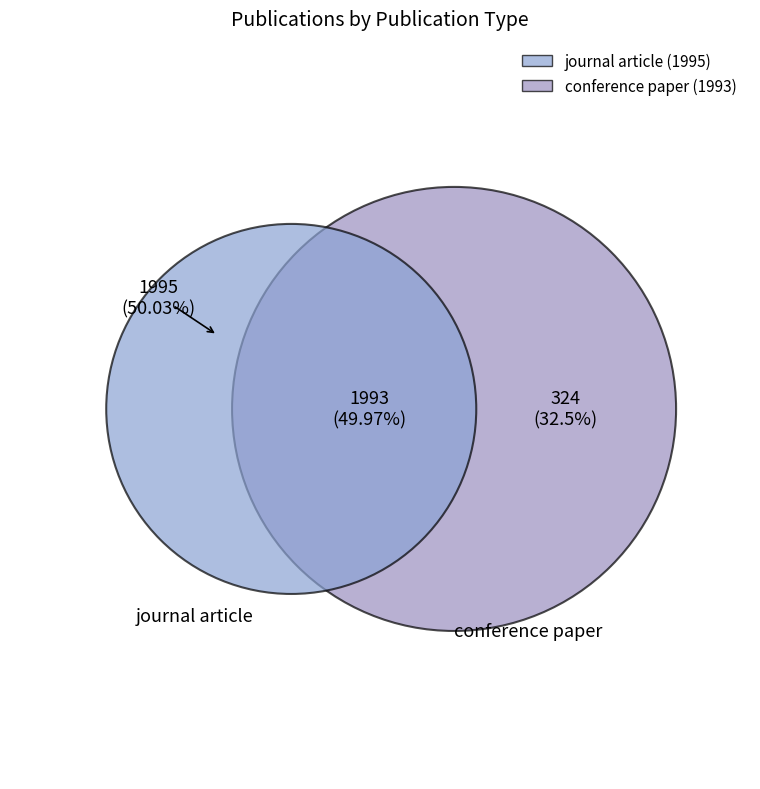

What percentage is the journal article (1995) slice, to the nearest percent?

50%